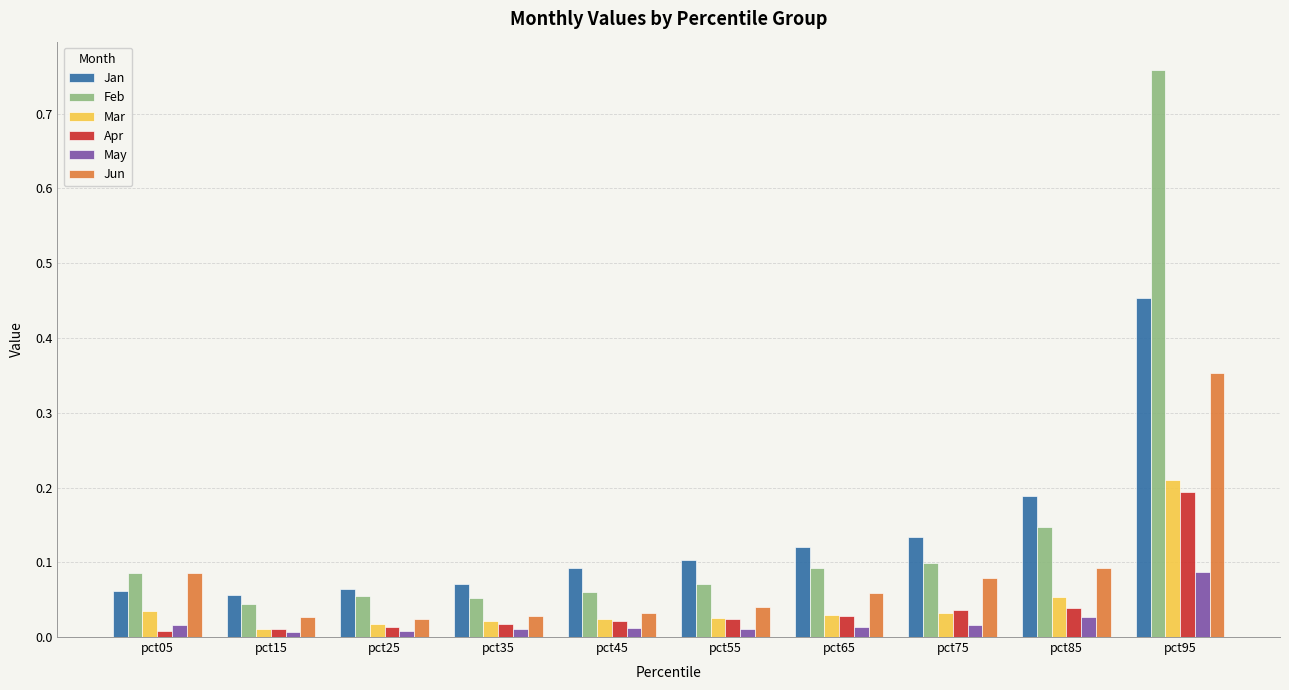

Which category has the highest value across all series?

pct95